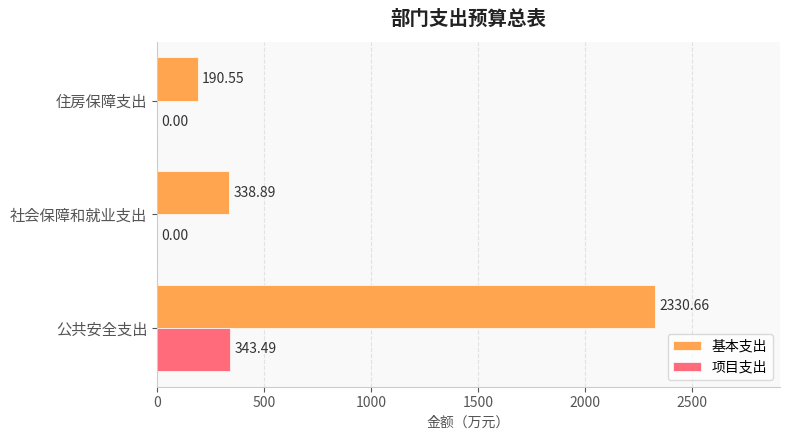

What is the sum of all 项目支出 values?

343.5